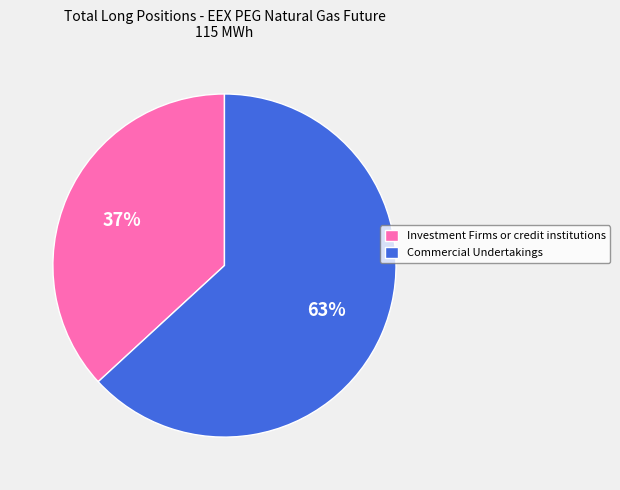

What percentage is the Commercial Undertakings slice, to the nearest percent?

63%